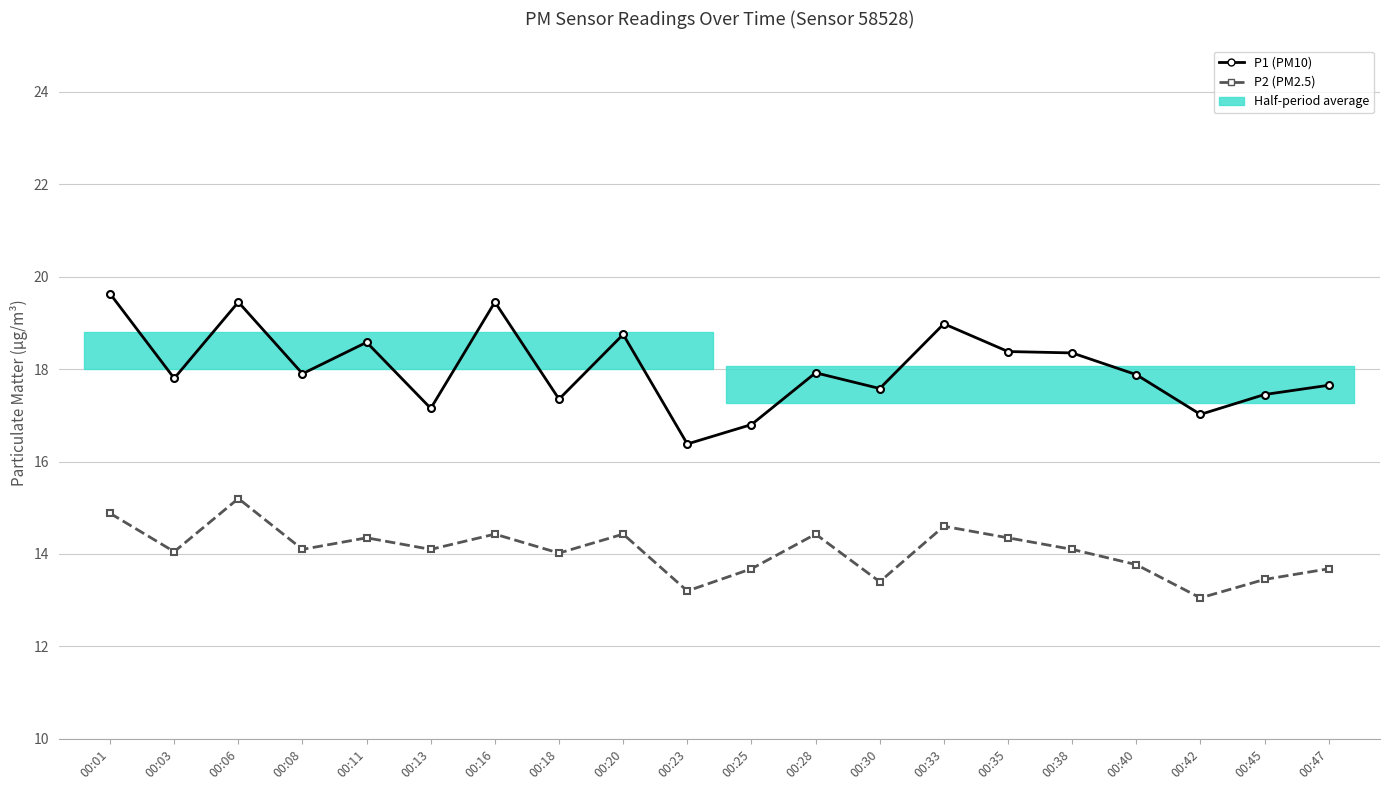

How many values in the P2 series exceed 14?

13